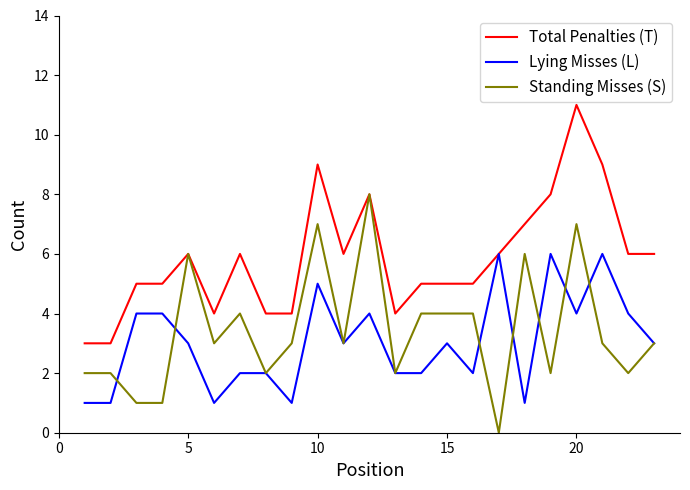

Reading right to left, transcribe all the data shown in this chart.

Total Penalties (T): 6	6	9	11	8	7	6	5	5	5	4	8	6	9	4	4	6	4	6	5	5	3	3
Lying Misses (L): 3	4	6	4	6	1	6	2	3	2	2	4	3	5	1	2	2	1	3	4	4	1	1
Standing Misses (S): 3	2	3	7	2	6	0	4	4	4	2	8	3	7	3	2	4	3	6	1	1	2	2